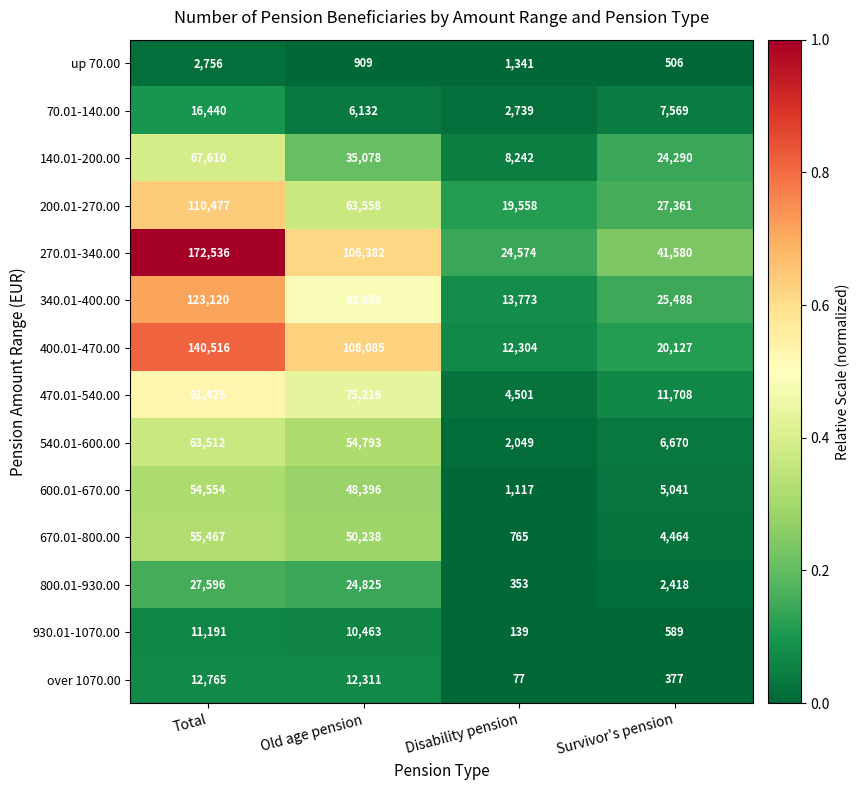

Rank the series at Survivor's pension from lowest to highest value.

over 1070.00, up 70.00, 930.01-1070.00, 800.01-930.00, 670.01-800.00, 600.01-670.00, 540.01-600.00, 70.01-140.00, 470.01-540.00, 400.01-470.00, 140.01-200.00, 340.01-400.00, 200.01-270.00, 270.01-340.00